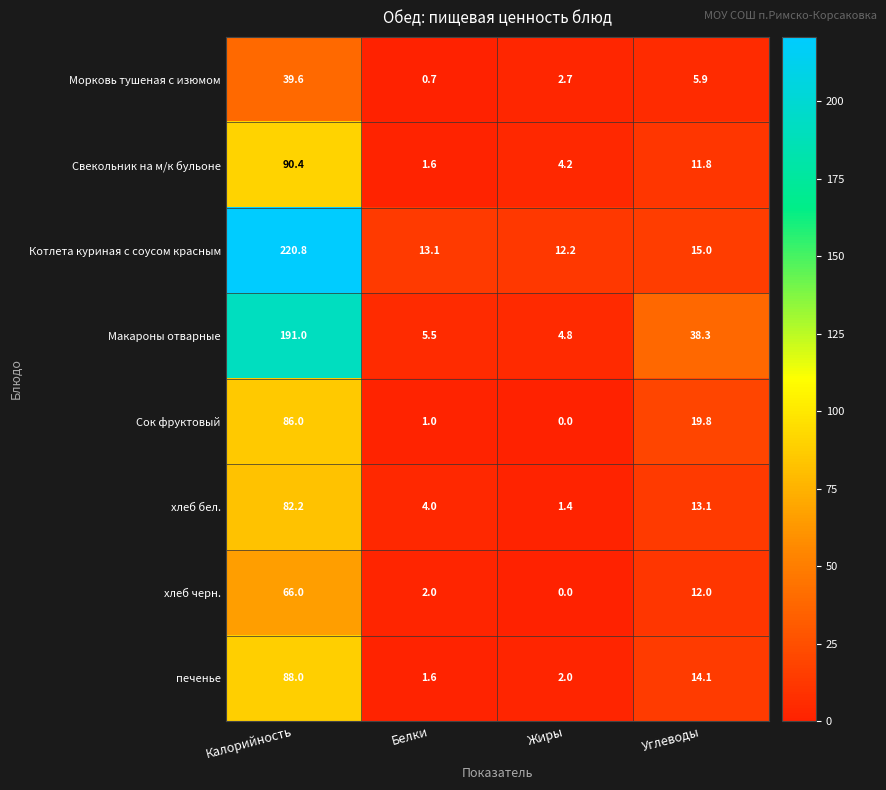

Count the number of data series in this chart.

8